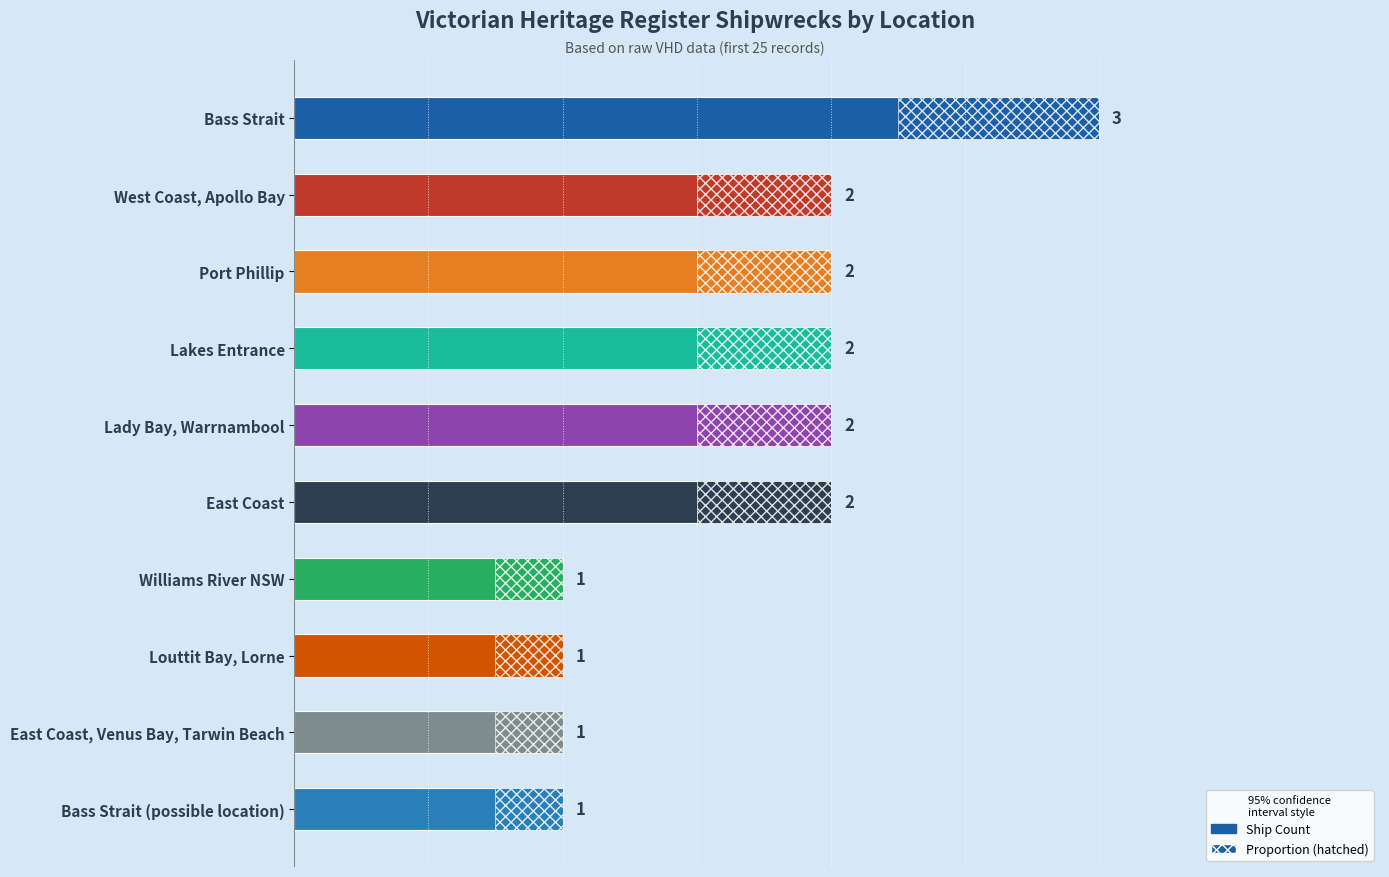

Count the number of values greater than 2.

1